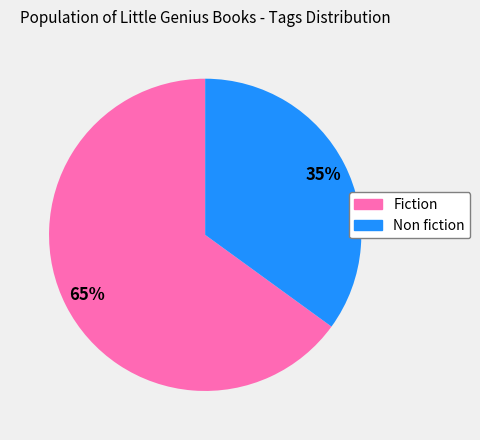

Does Non fiction account for over 50% of the chart?

No